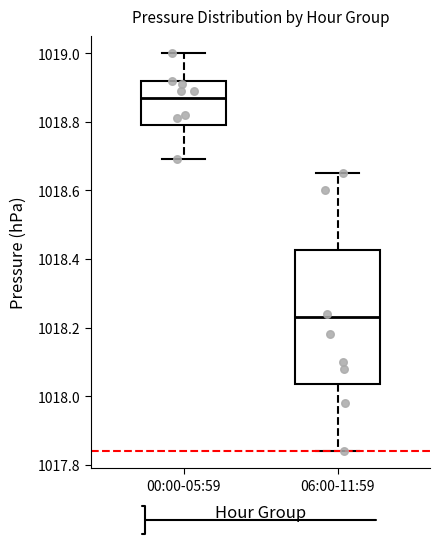

Reading left to right, transcribe this box plot: for each box, give where its median line is, the range the box spans, and where its two whiskers end, as read against the y-axis. The values are not printed on the chart, so give them approximately, as read against the axis.

00:00-05:59: median 1018.88, box 1018.80 to 1018.92, whiskers 1018.70 to 1019.00
06:00-11:59: median 1018.24, box 1018.04 to 1018.42, whiskers 1017.84 to 1018.66